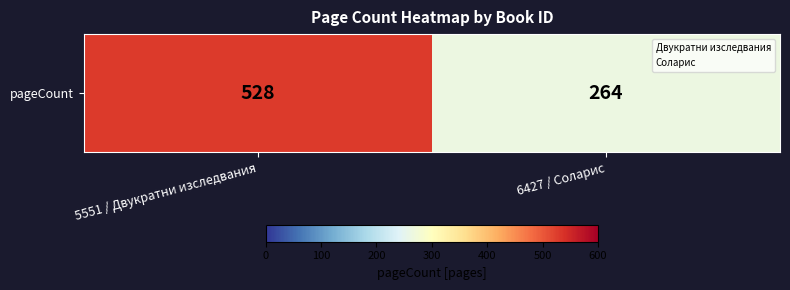

Which label corresponds to the smallest value in the chart?

6427 / Соларис